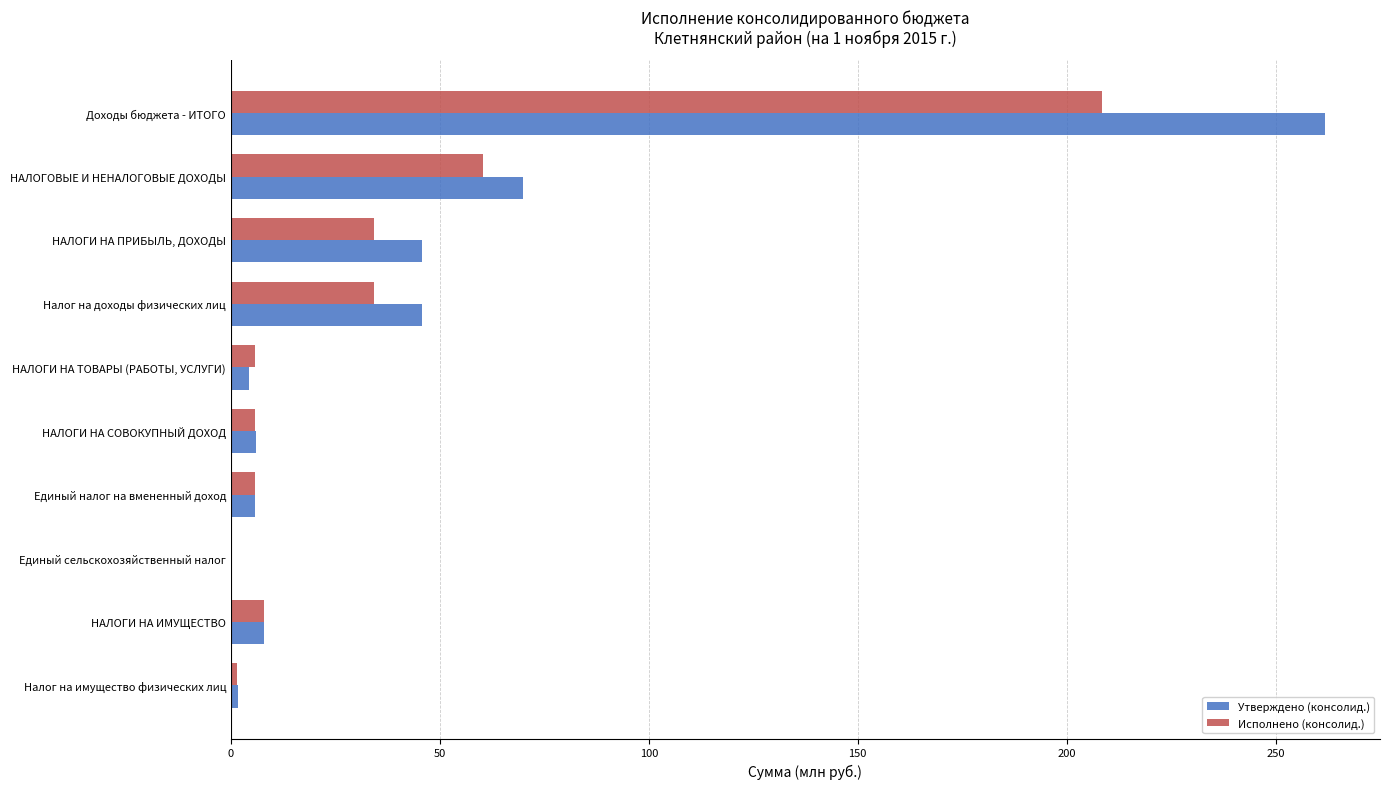

What is the total value across all series at Налог на доходы физических лиц?

80.0